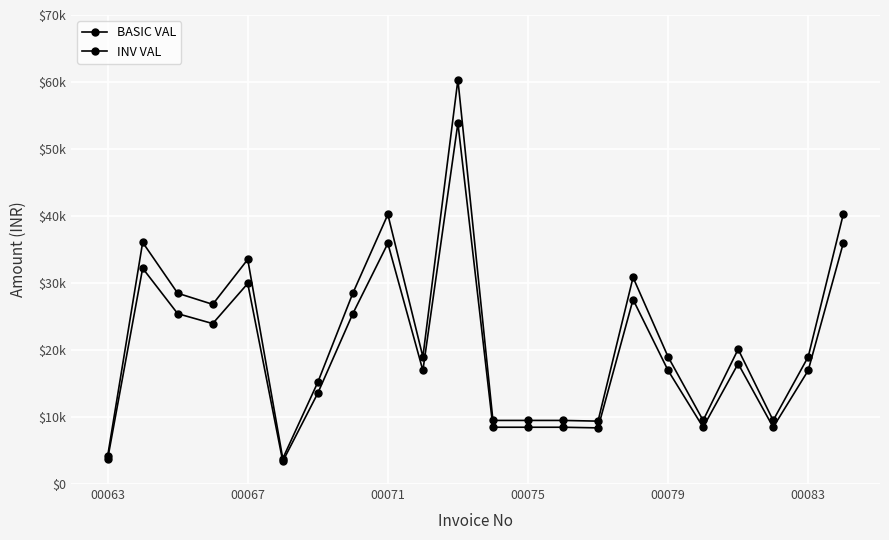

True or false: BASIC VAL and INV VAL cross at least once.

False